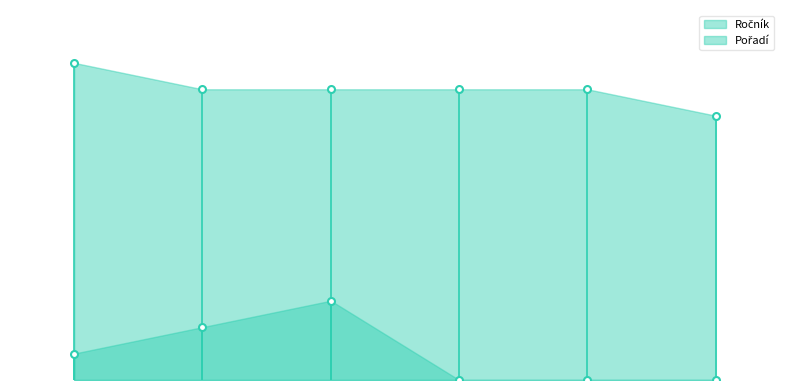

True or false: Ročník and Pořadí intersect in this chart.

False